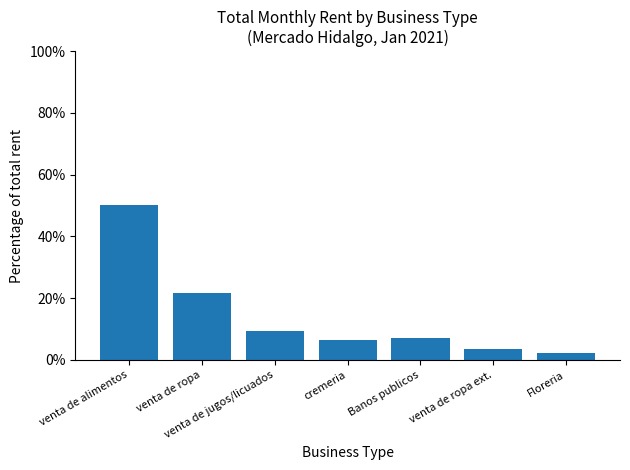

What value does the data have at venta de ropa ext.?

3.4